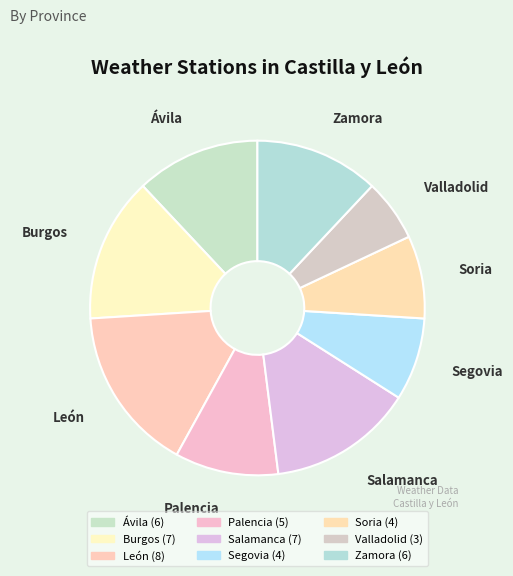

Is it true that Ávila is 1% of the pie?

False